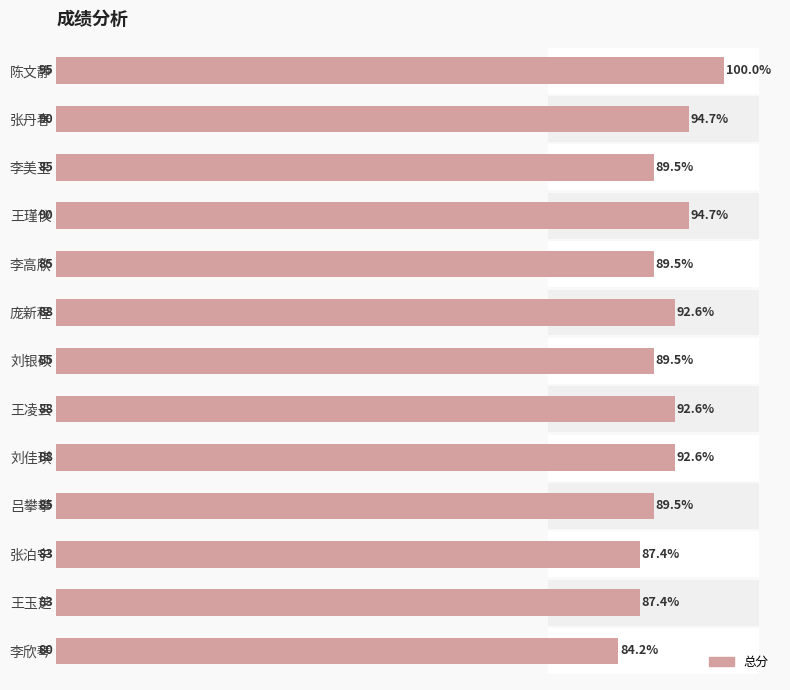

Between 李欣琴 and 吕攀攀, which is larger?

吕攀攀